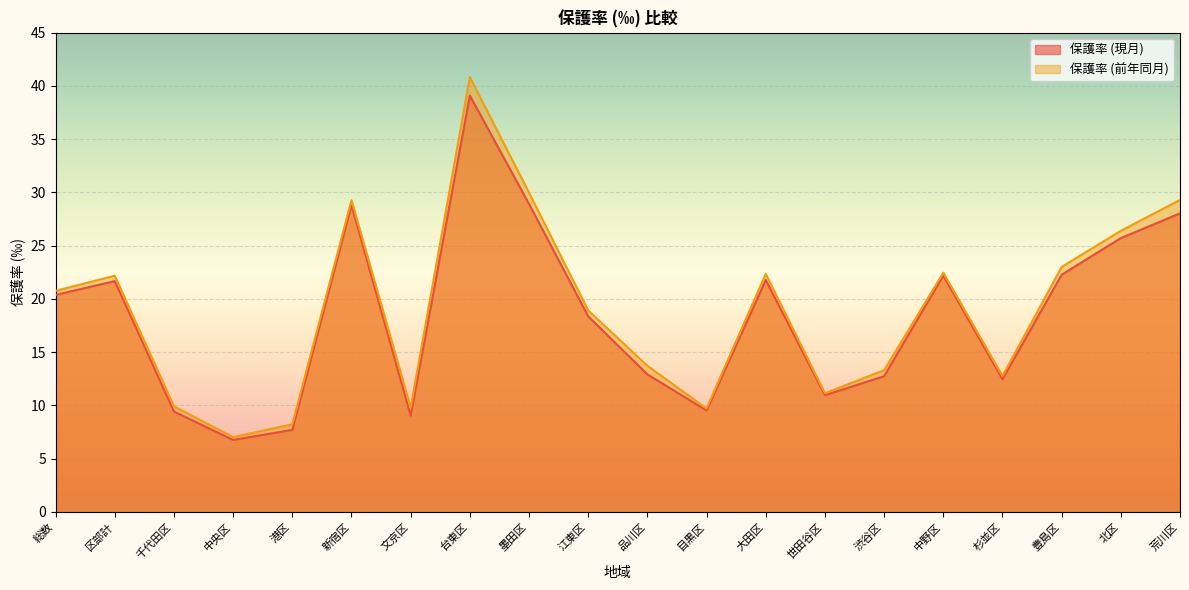

Which series has the largest range (max minus min)?

保護率 (前年同月)